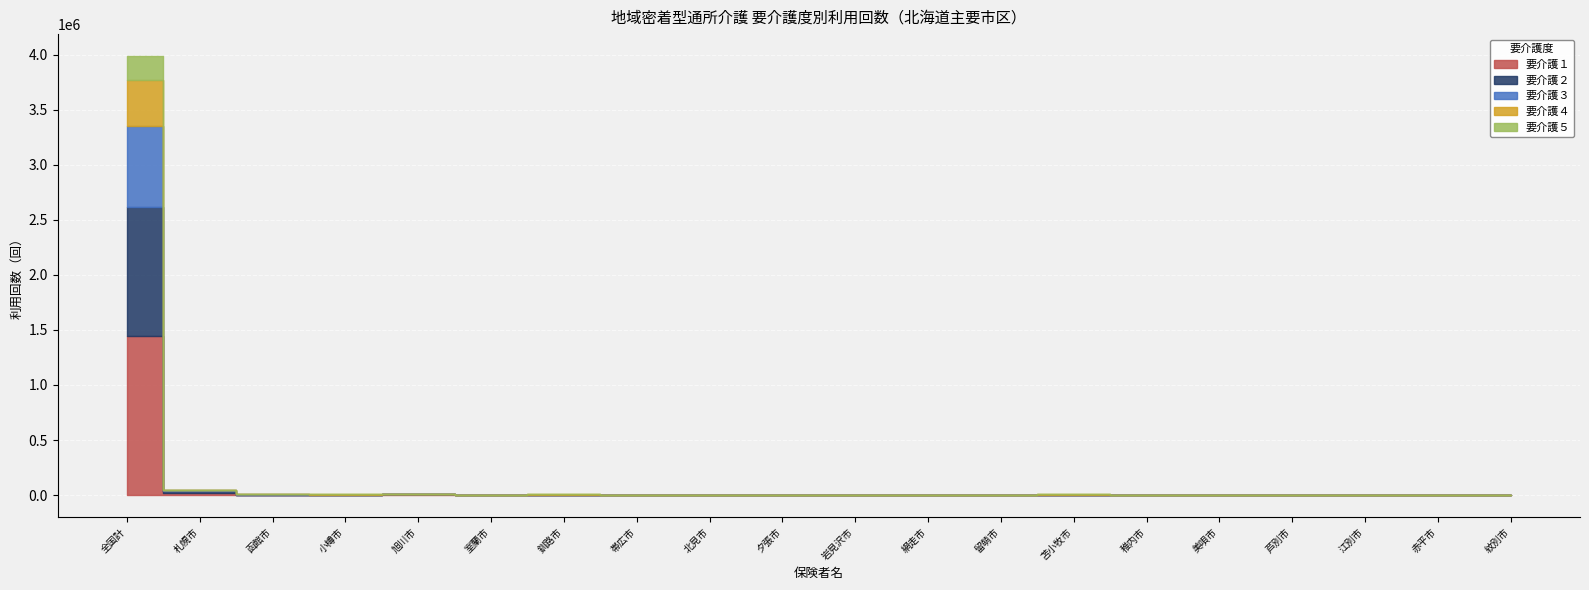

Reading left to right, what are all the values shown in this chart?

要介護１: 1448349	22116	2905	1731	6537	1034	1873	2633	2129	319	1004	194	409	2922	916	61	540	1452	249	158
要介護２: 1169431	14457	2303	2603	2396	685	2625	1323	1492	225	502	369	368	1665	379	106	172	1316	190	149
要介護３: 734034	6647	1724	1107	1241	167	1049	962	835	65	338	131	103	870	223	36	48	515	49	101
要介護４: 419611	3605	831	537	850	155	436	219	596	42	155	32	52	358	201	0	71	161	0	67
要介護５: 215187	2296	270	172	374	30	238	123	296	3	36	24	0	154	57	10	22	145	30	0